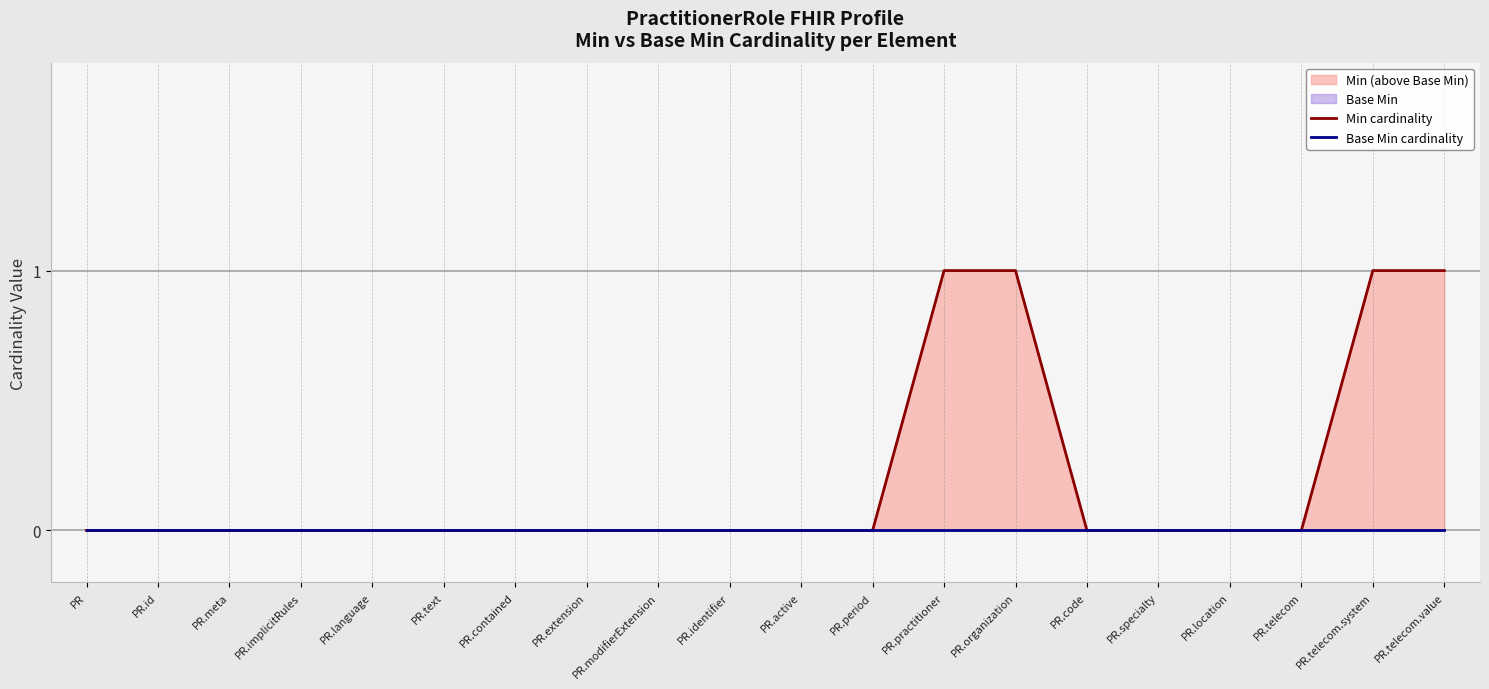

Reading left to right, what are all the values shown in this chart?

Min cardinality: 0	0	0	0	0	0	0	0	0	0	0	0	1	1	0	0	0	0	1	1
Base Min cardinality: 0	0	0	0	0	0	0	0	0	0	0	0	0	0	0	0	0	0	0	0